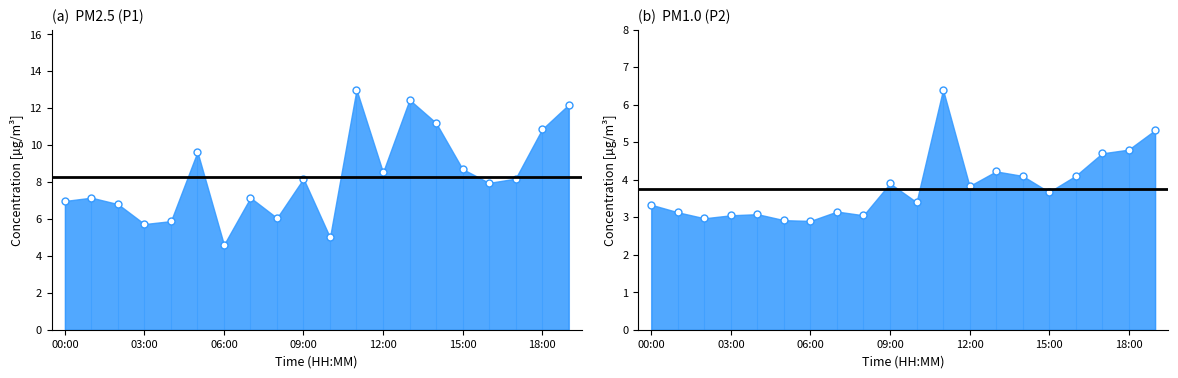

Which series has the largest range (max minus min)?

P1